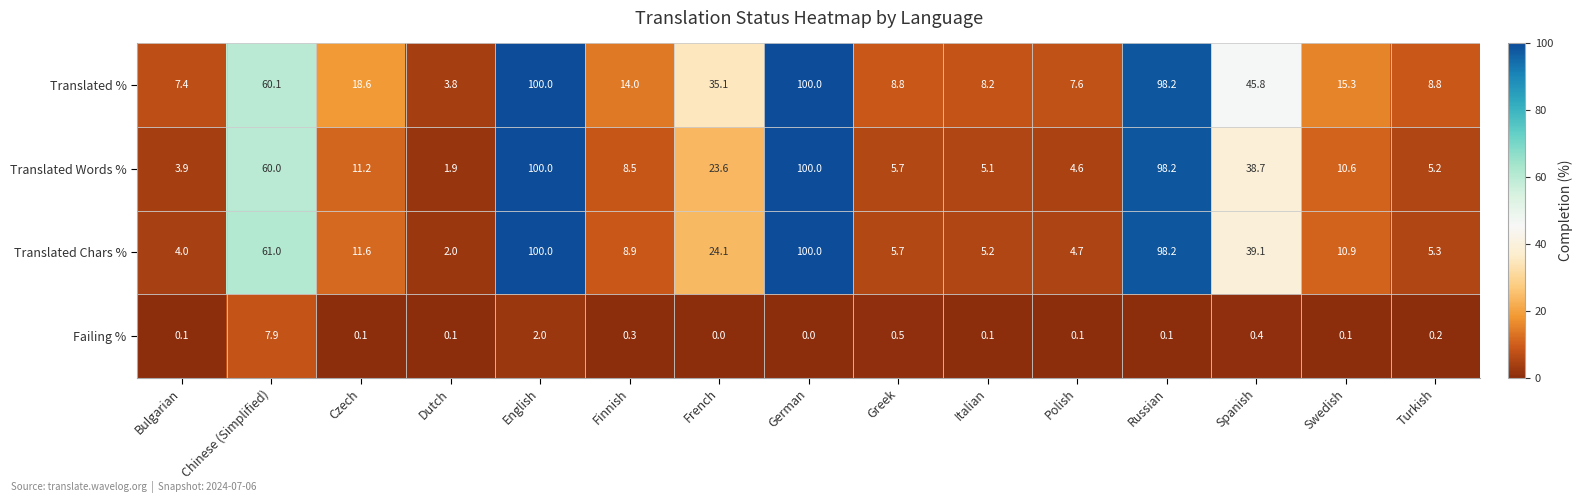

The value of Translated Words % at English is 100.0. True or false?

True